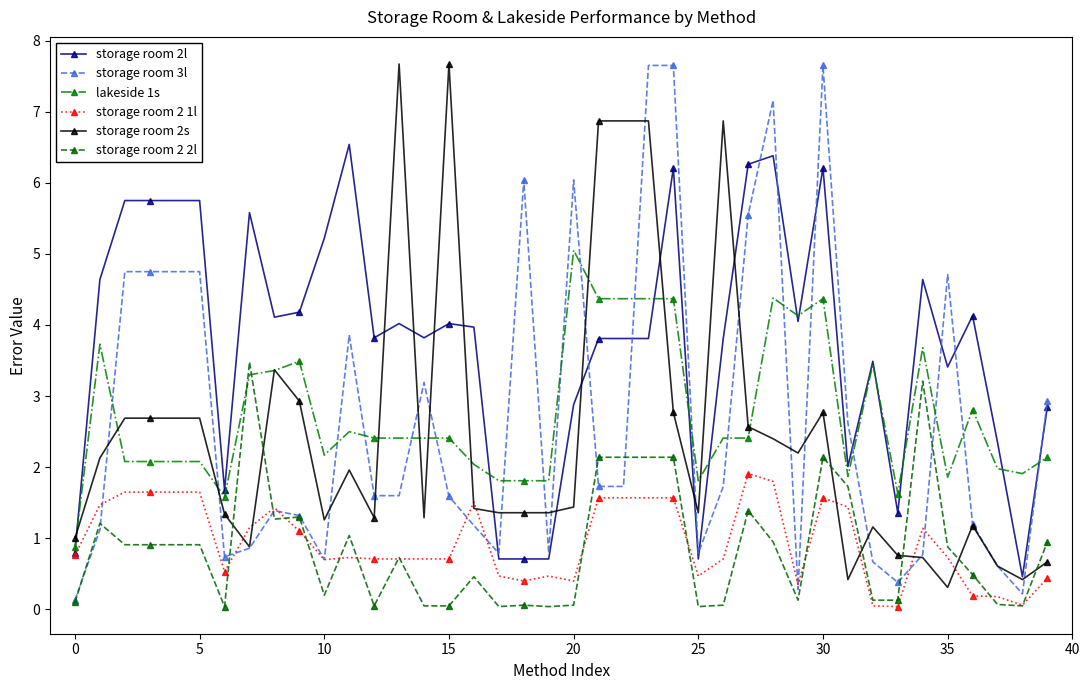

How many values in the storage room 3l series exceed 1?

27